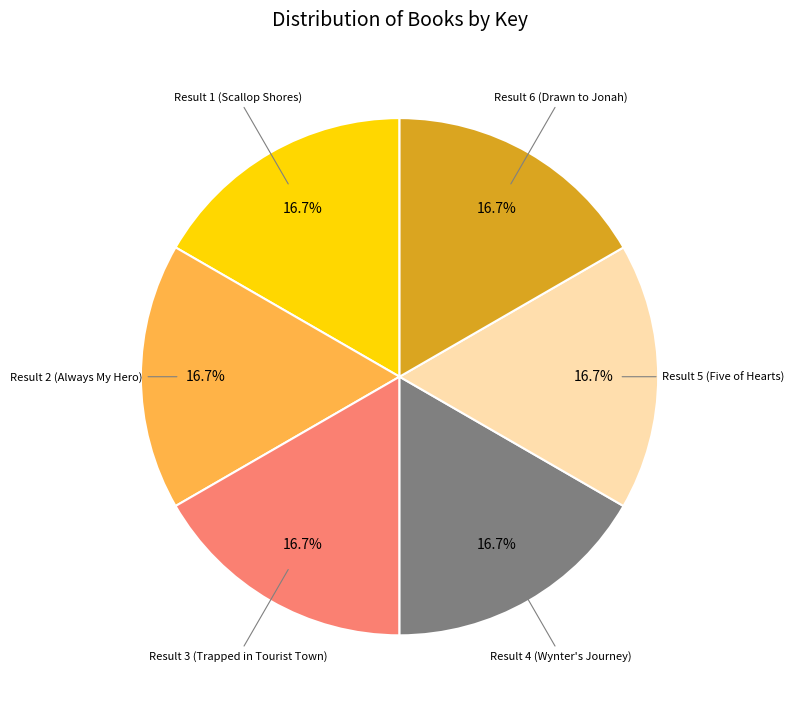

How many segments does this pie chart have?

6